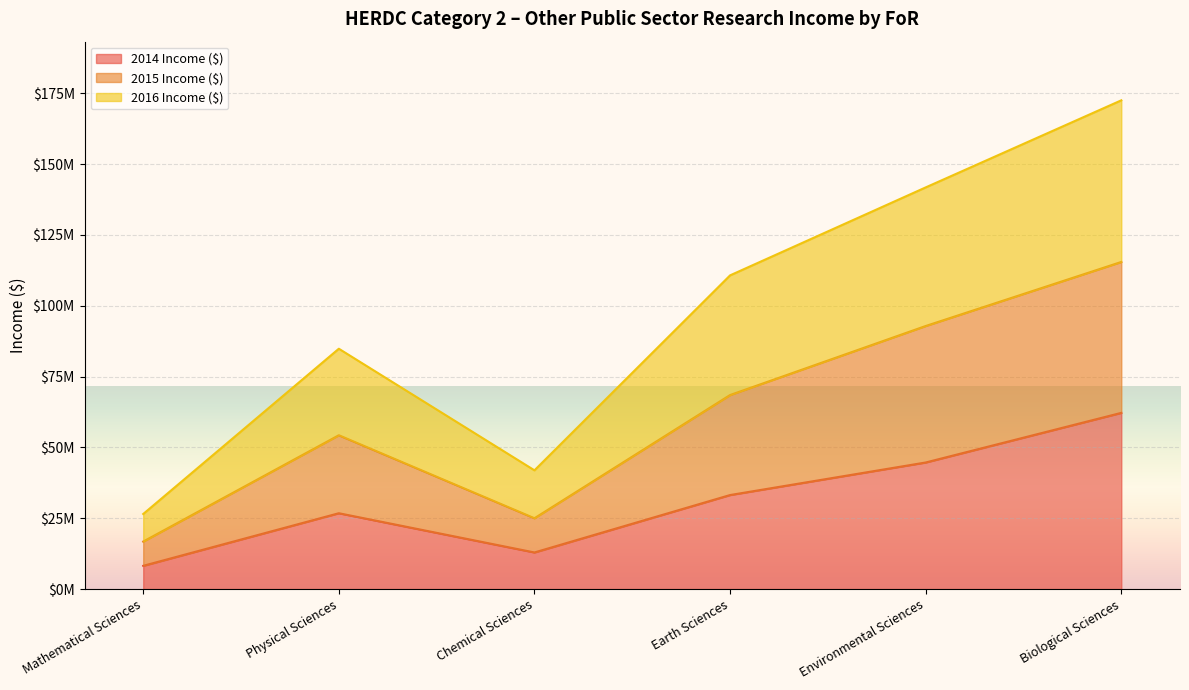

What is the difference between the maximum and minimum values in the 2014 Income ($) series?

53981736.7